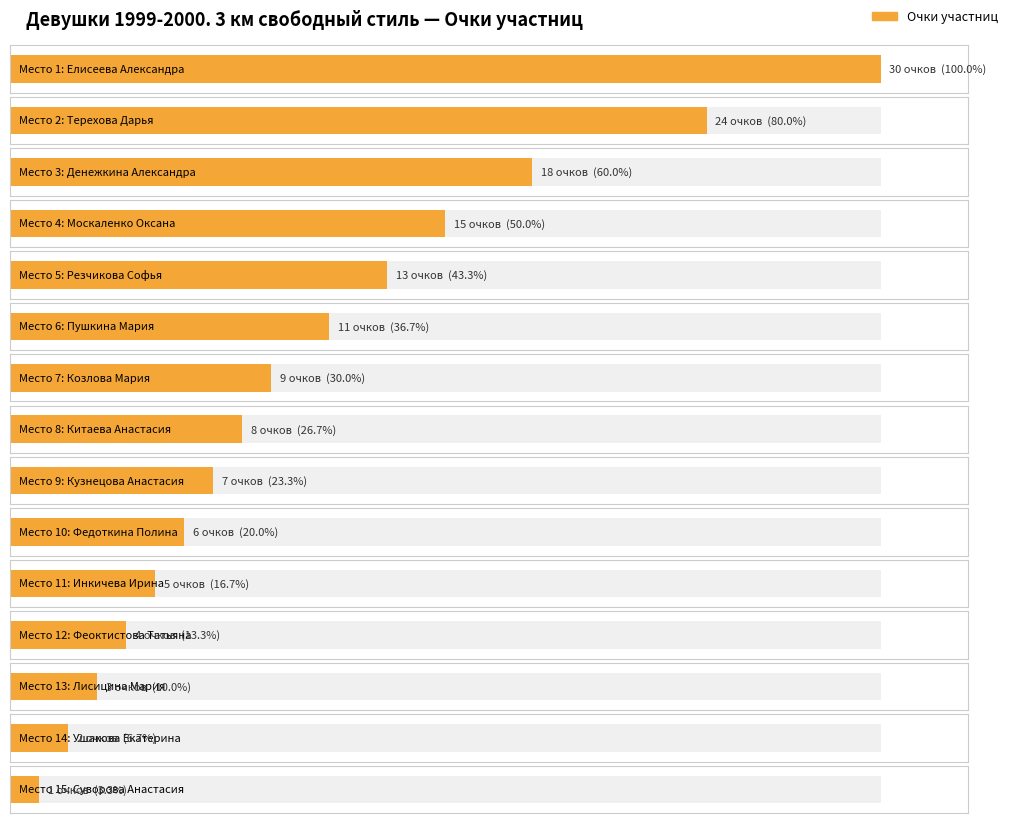

Are the bars horizontal?

Yes